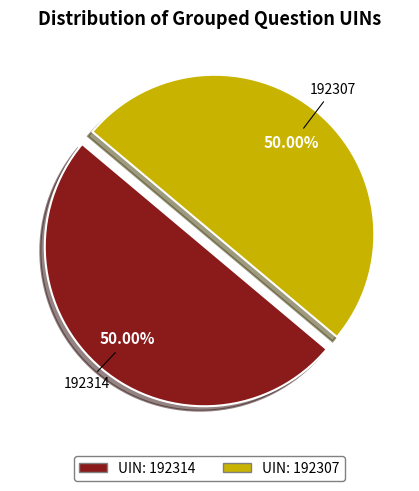

Combined, what portion of the pie is 192314 and 192307?

100.0%